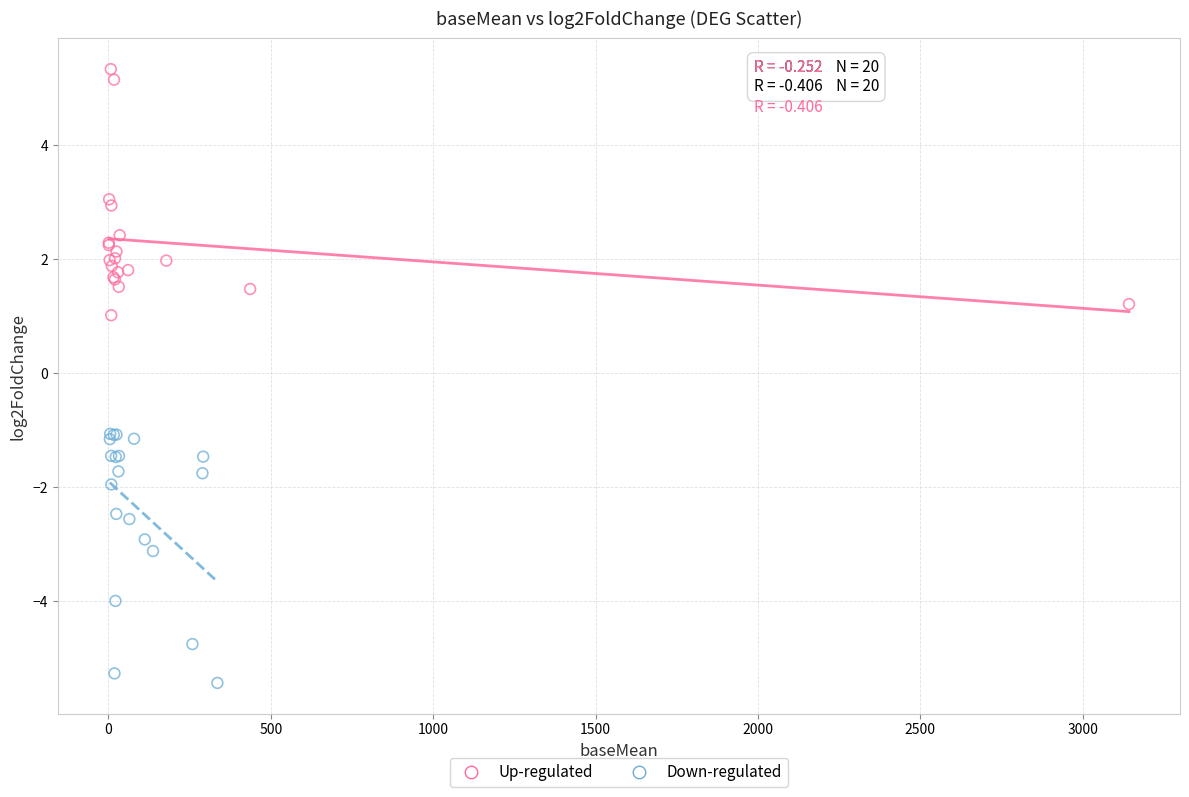

Which series contains the highest Y value?

Up-regulated